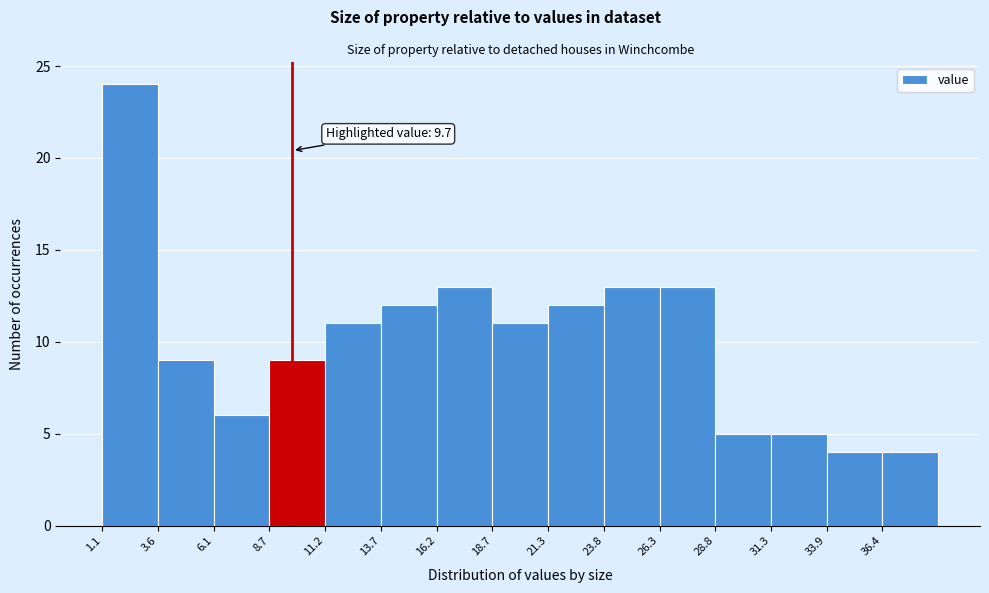

Over which range of the x-axis is the bar tallest?

1.0 to 3.5